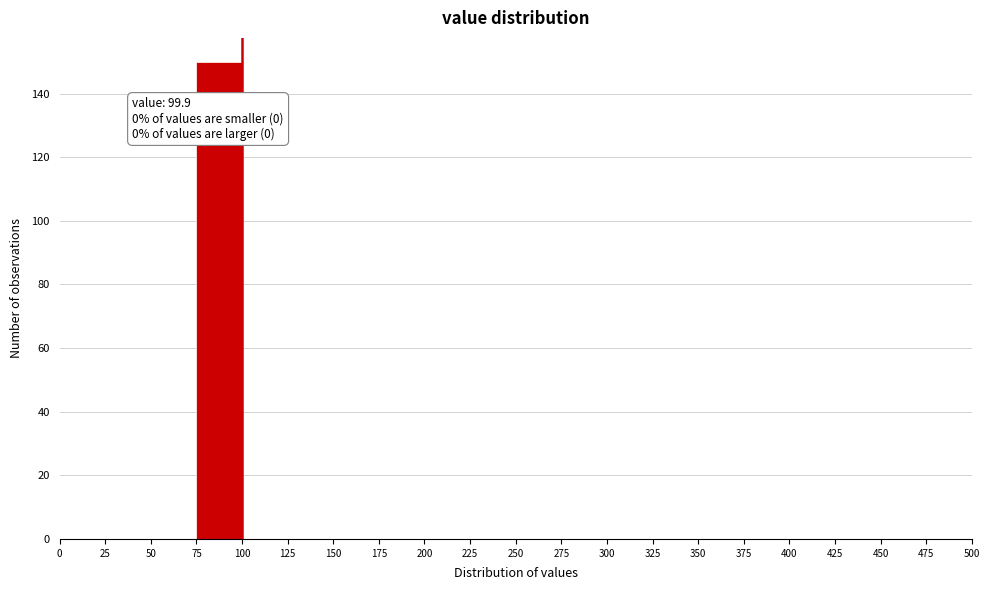

Which range on the x-axis has the tallest bar?

75 to 100